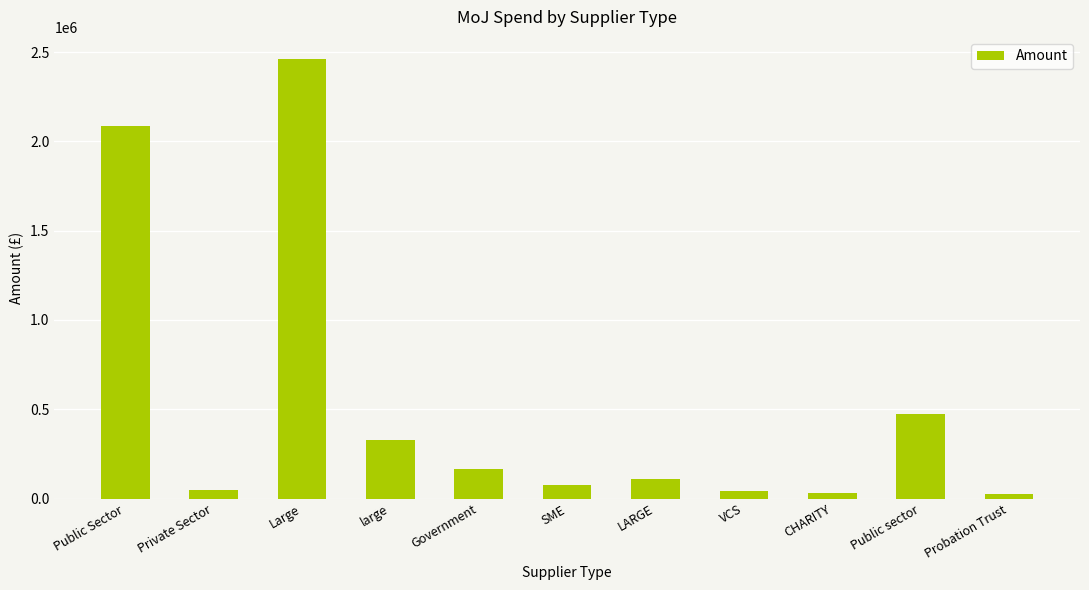

What is the difference between the second highest and second lowest values?

2056809.7